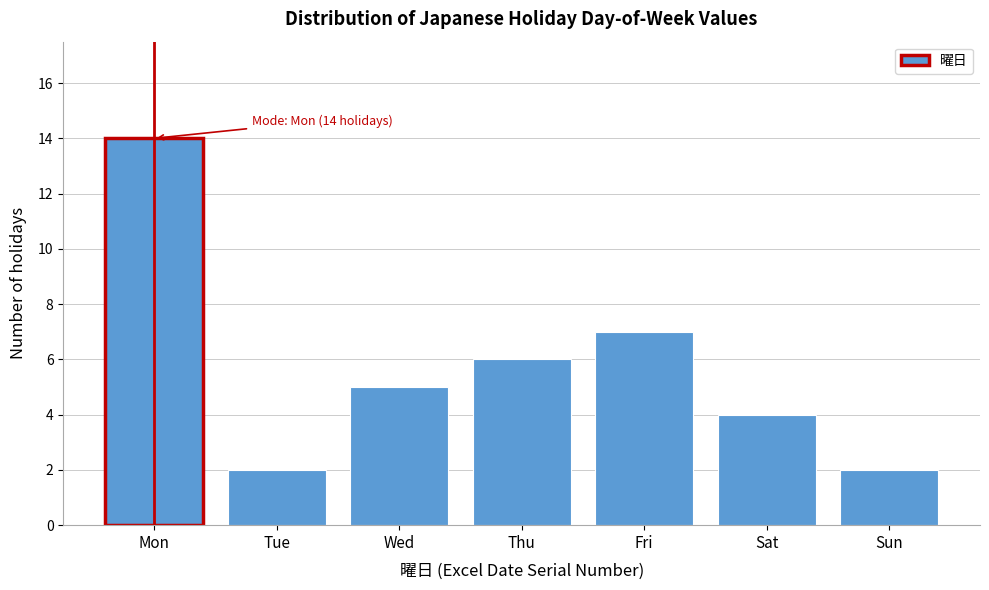

Reading right to left, list all the values displayed in this chart.

Sun=2	Sat=4	Fri=7	Thu=6	Wed=5	Tue=2	Mon=14